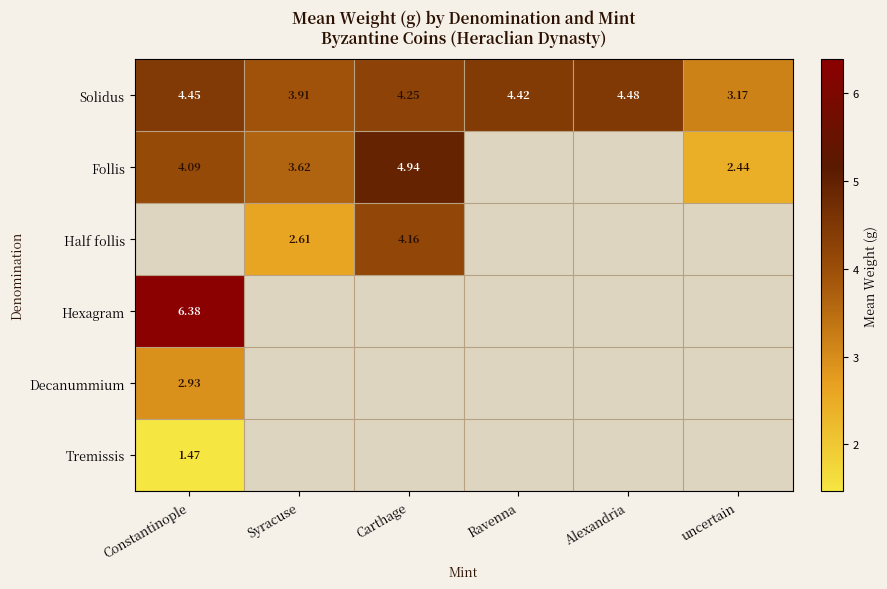

Is it true that Decanummium equals 0.8 at Constantinople?

False